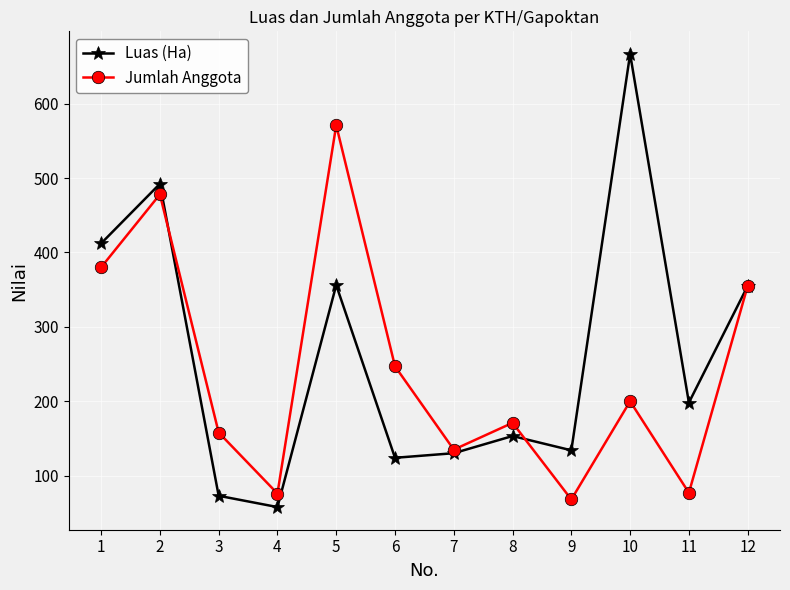

What is the value of the Jumlah Anggota point at the 2nd from the left?

478.0